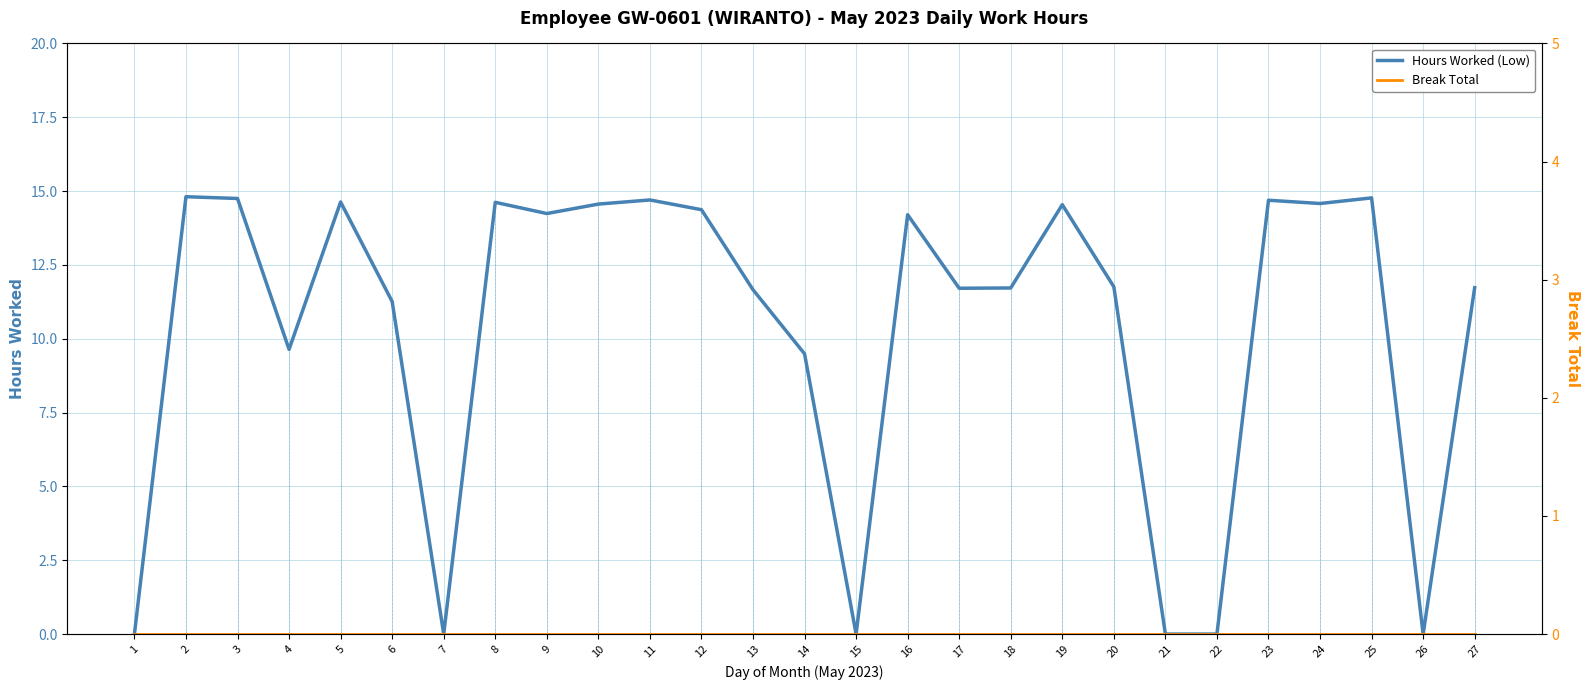

Which series has the largest total across all categories?

Hours Worked (Low)